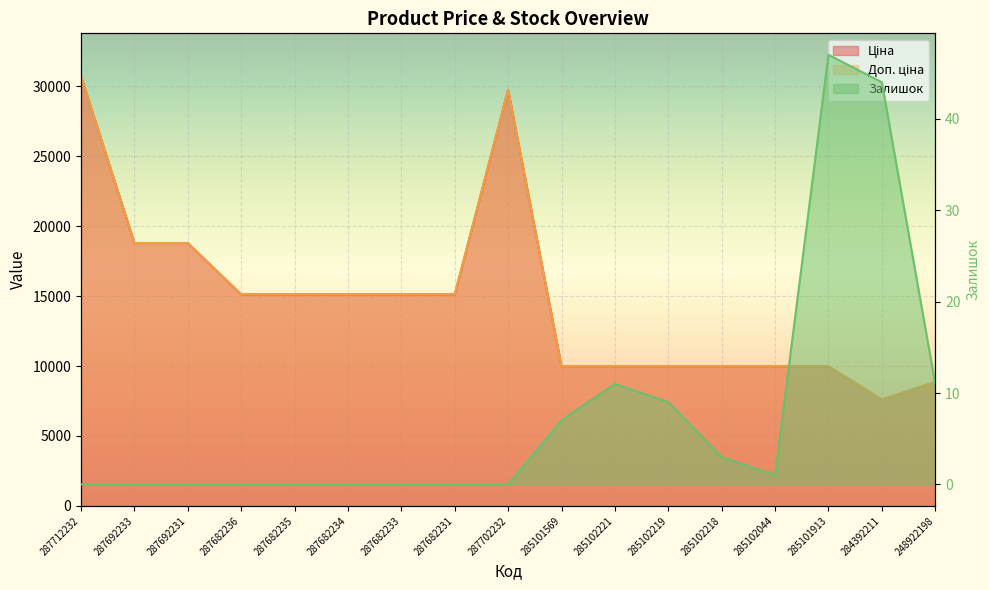

How many interior local valleys does the Залишок series have?

1